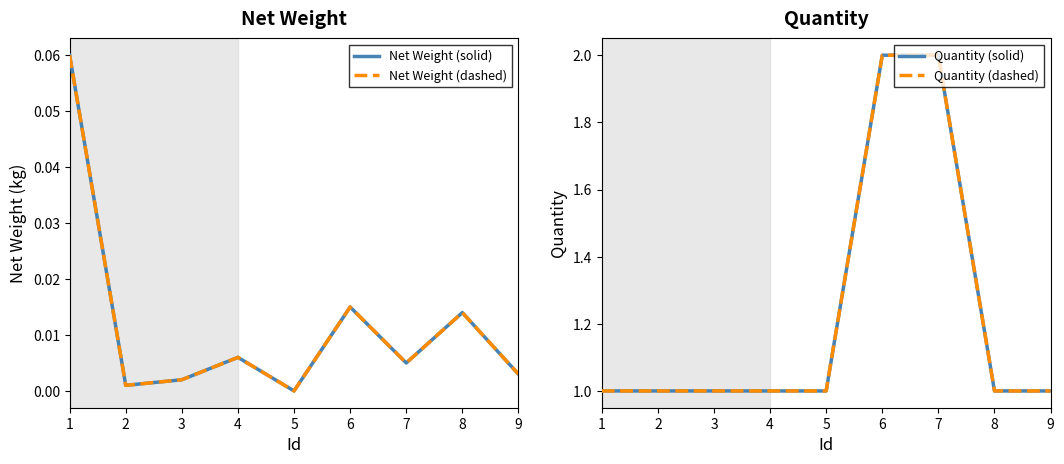

Which series has the largest total across all categories?

Quantity (solid)